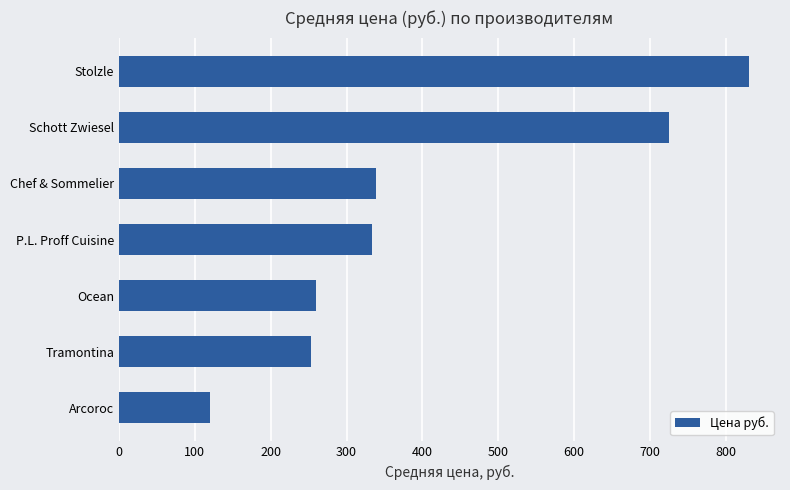

Reading bottom to top, list all the values displayed in this chart.

Arcoroc=120.0	Tramontina=253.0	Ocean=260.0	P.L. Proff Cuisine=333.8	Chef & Sommelier=339.1	Schott Zwiesel=725.3	Stolzle=830.0